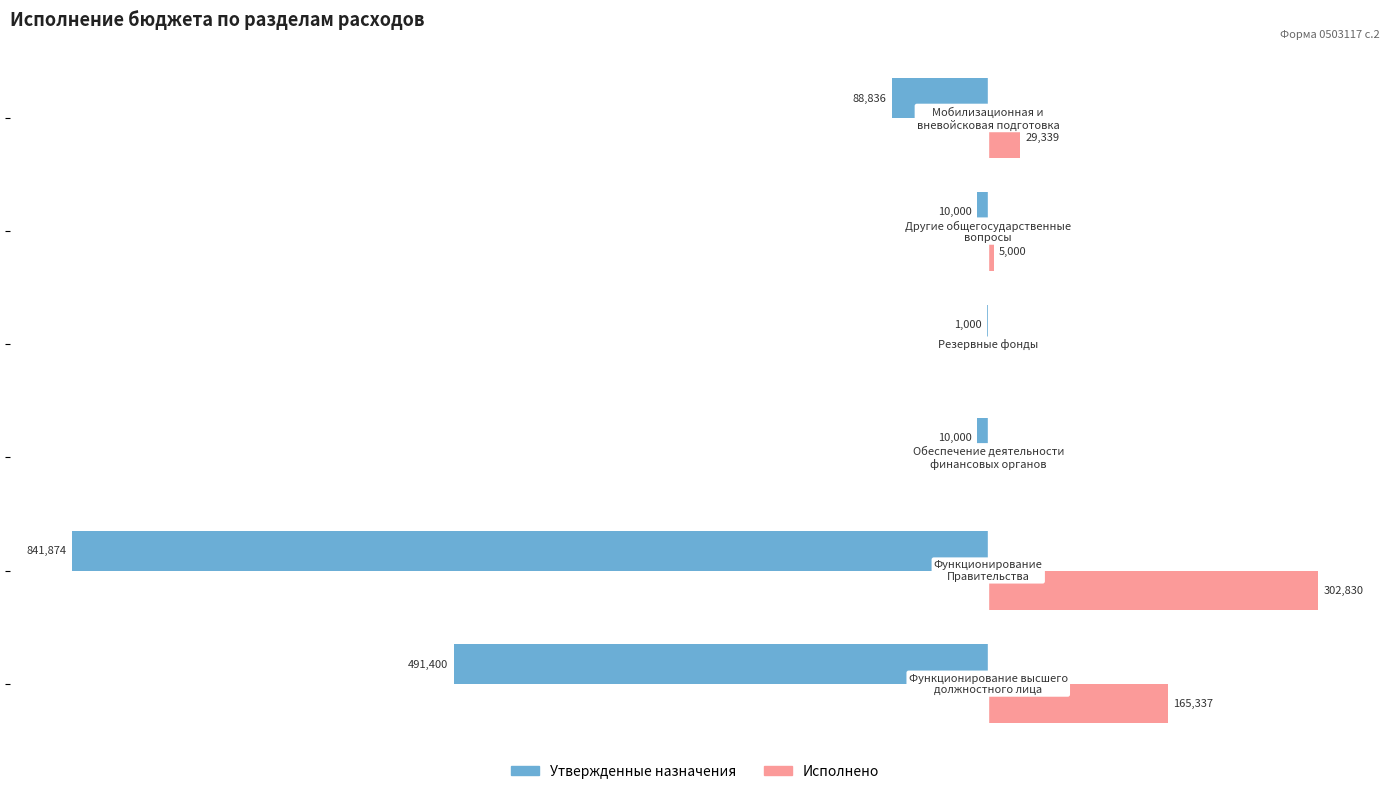

What are all the series names shown in the legend?

Утвержденные назначения, Исполнено